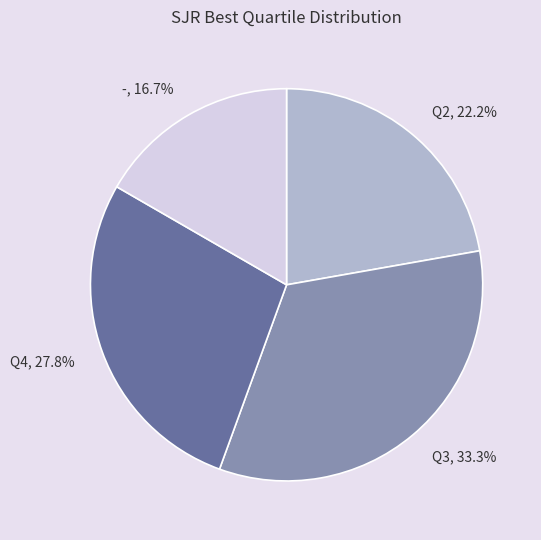

Between Q4 and Q3, which is larger?

Q3